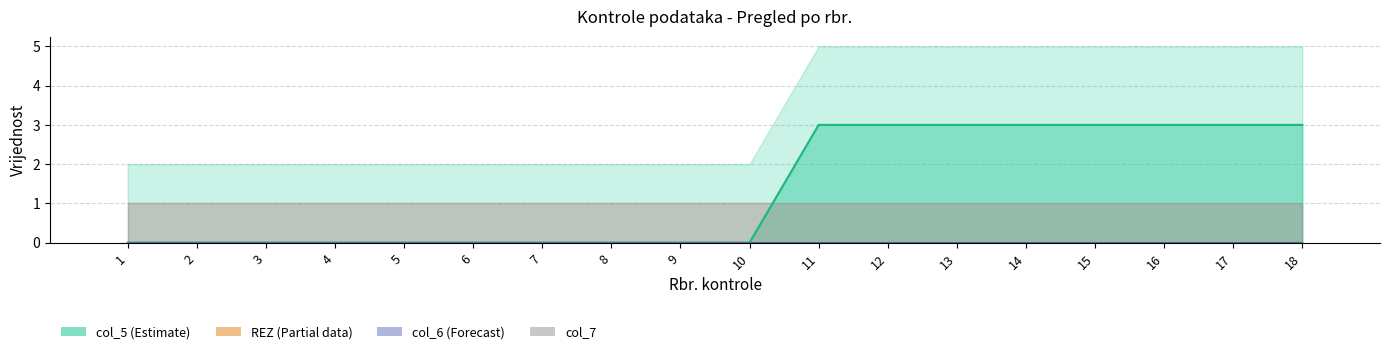

Which series has the largest range (max minus min)?

col_5 (Estimate)